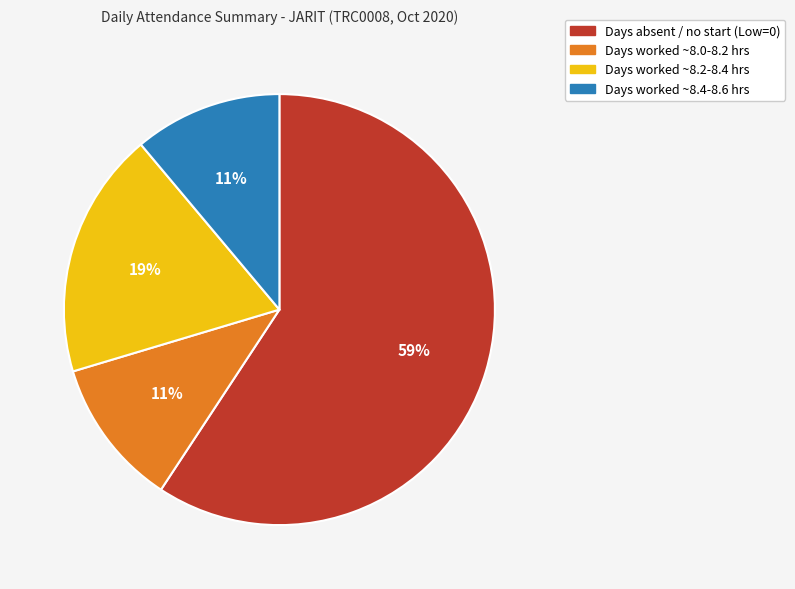

To the nearest percent, what is the average slice percentage?

25%